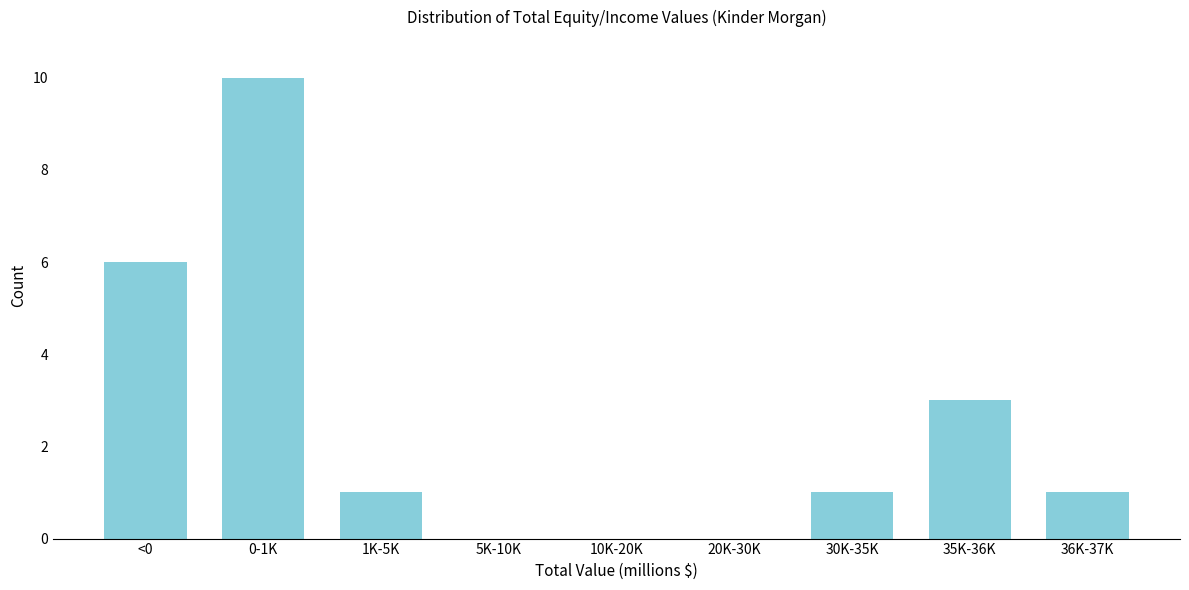

Reading left to right, list all the values displayed in this chart.

<0=6	0-1K=10	1K-5K=1	5K-10K=0	10K-20K=0	20K-30K=0	30K-35K=1	35K-36K=3	36K-37K=1